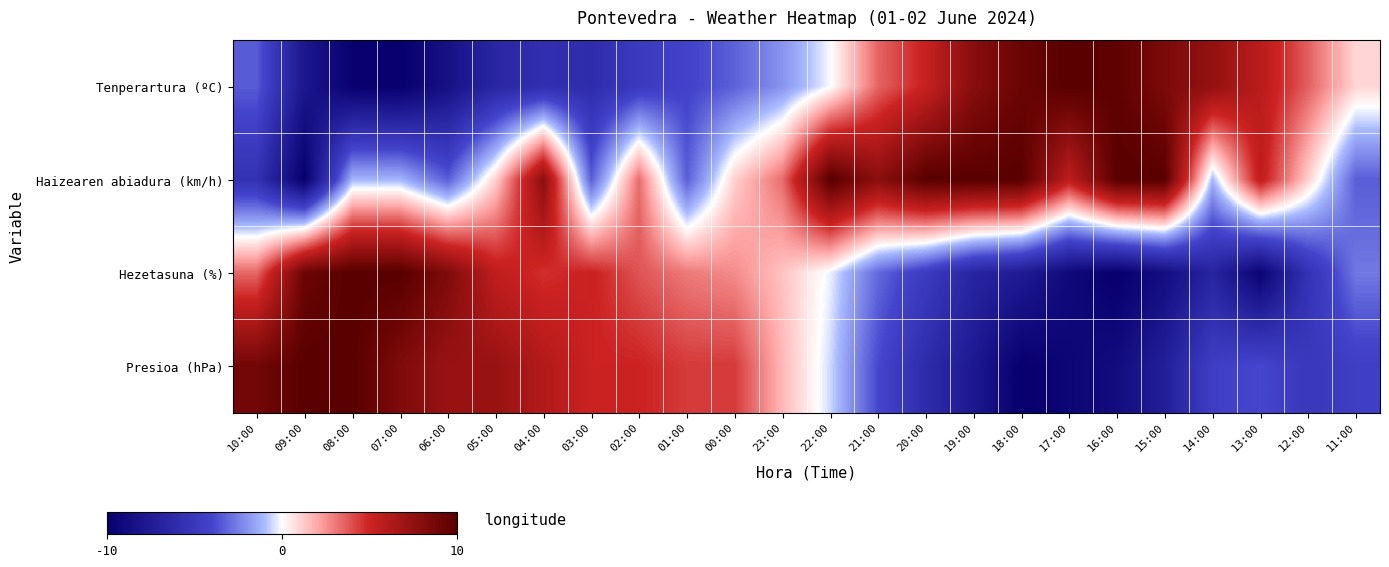

At which category is the sum across all series the highest?

04:00